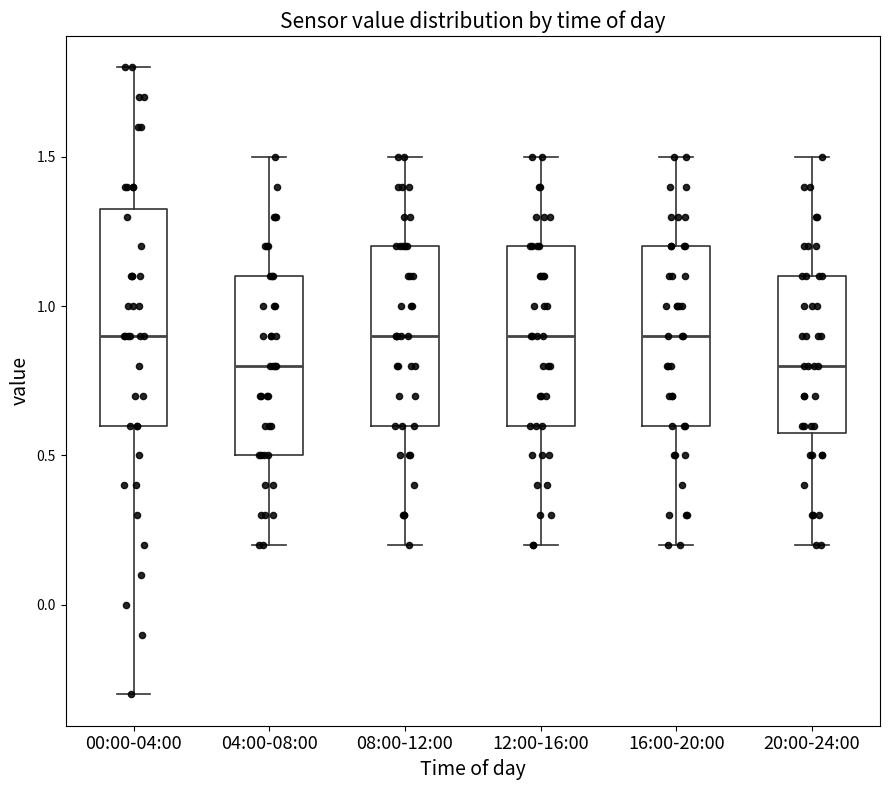

Comparing the boxes themselves (not the whiskers), which one is the tallest?

00:00-04:00